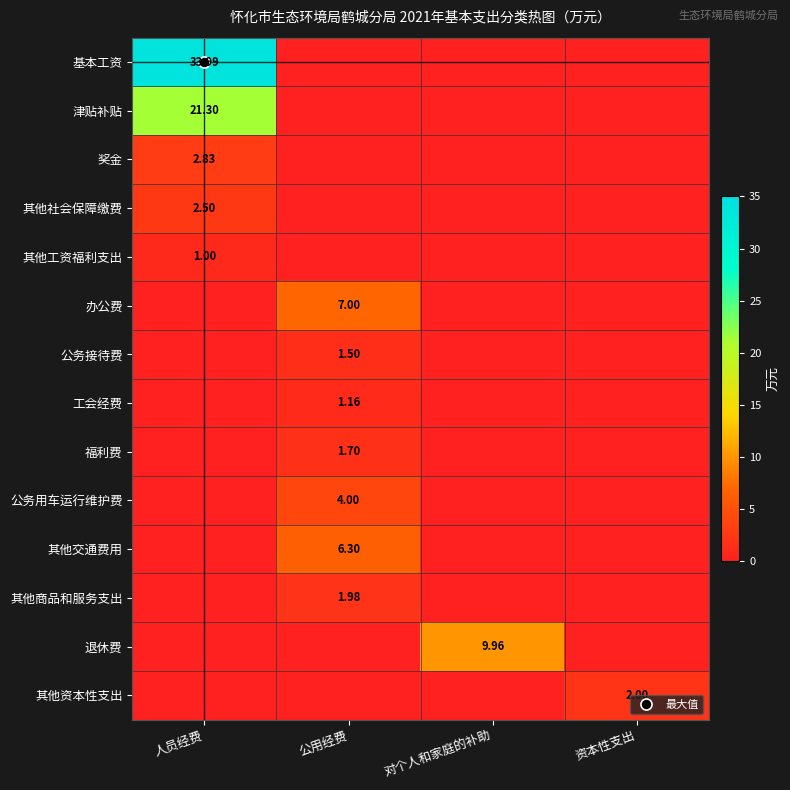

The 公务接待费 series shows 0.6 at 公用经费. True or false?

False